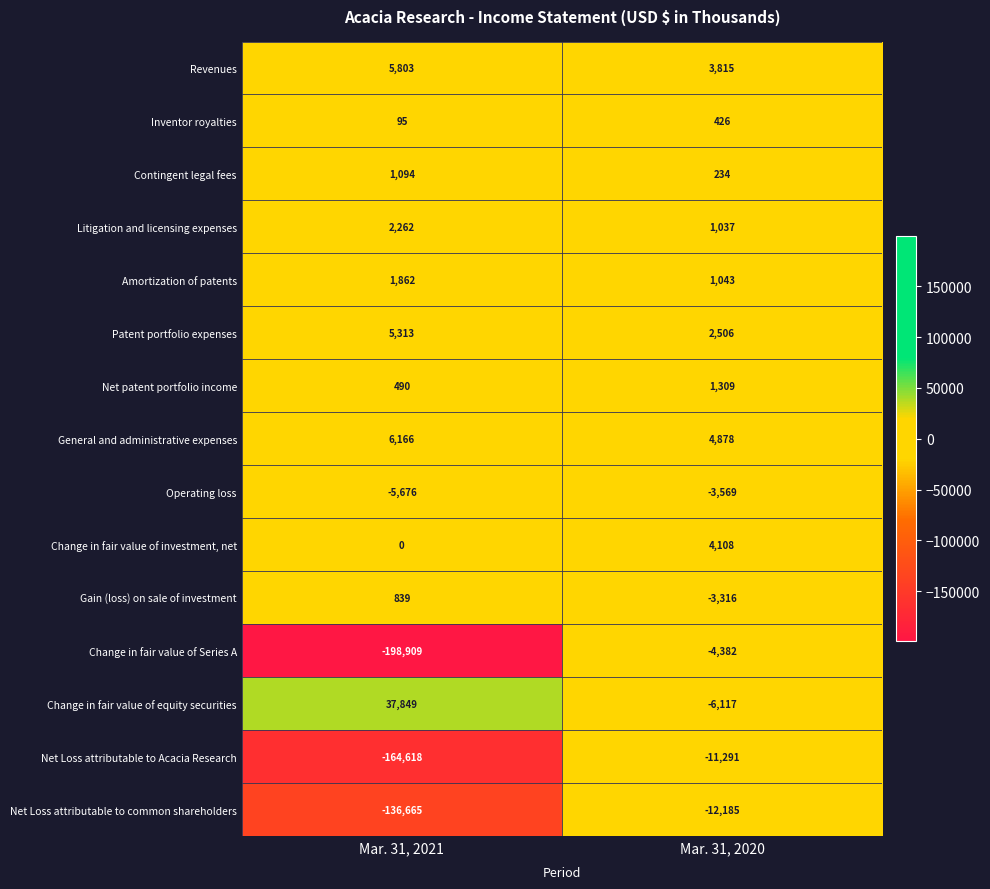

What is the approximate value of Patent portfolio expenses at Mar. 31, 2021, to the nearest 10?

5310